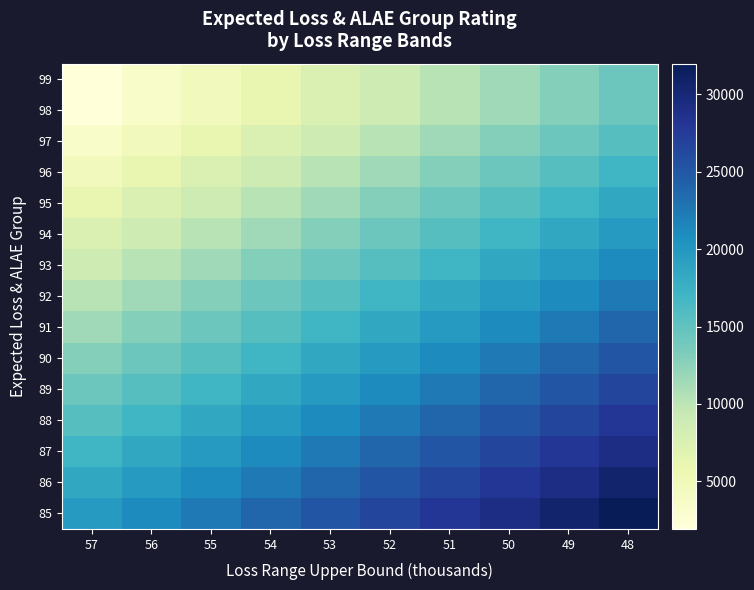

At 55, list the series in order from largest to smallest.

85, 86, 87, 88, 89, 90, 91, 92, 93, 94, 95, 96, 97, 98, 99